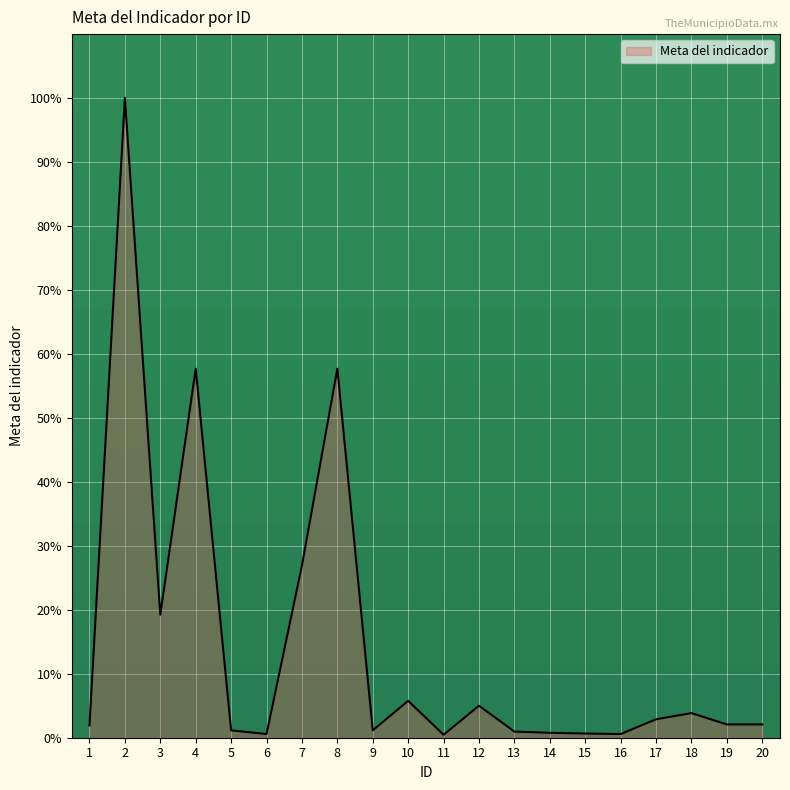

What is the smallest value displayed?

0.5